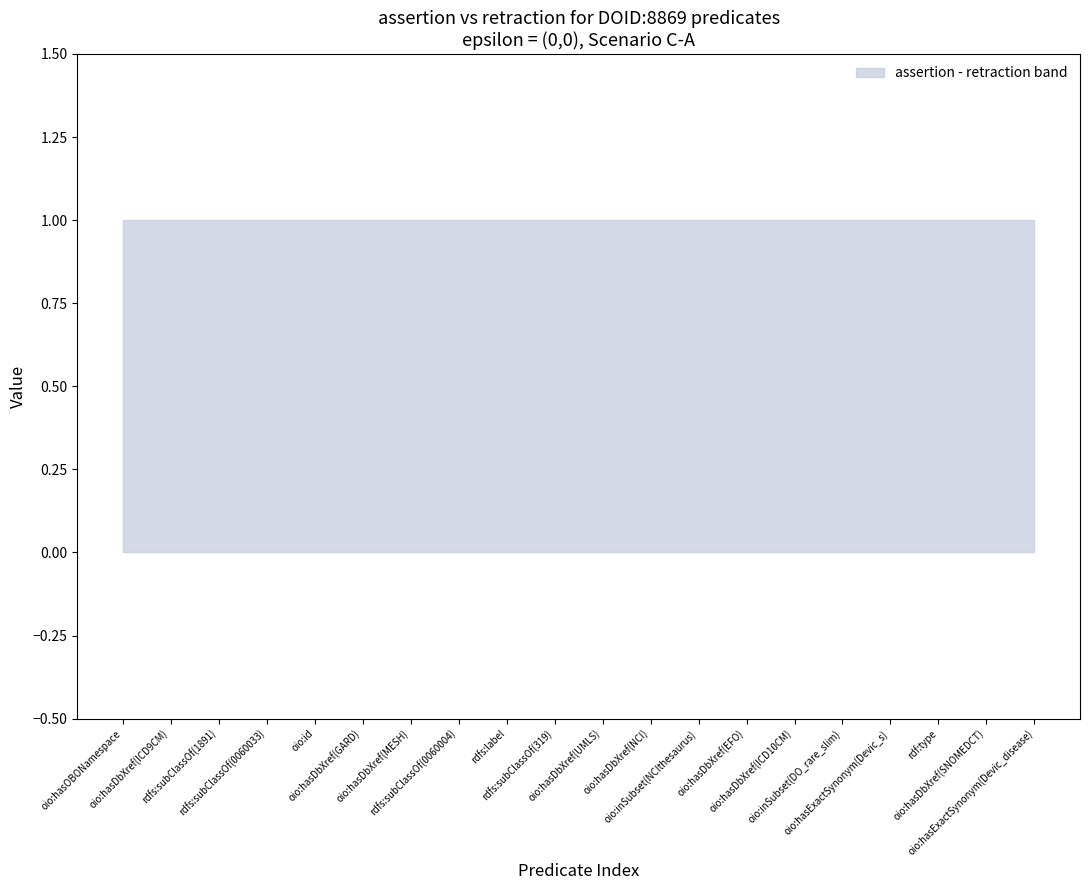

What position from the left is rdfs:subClassOf(0060033)?

4